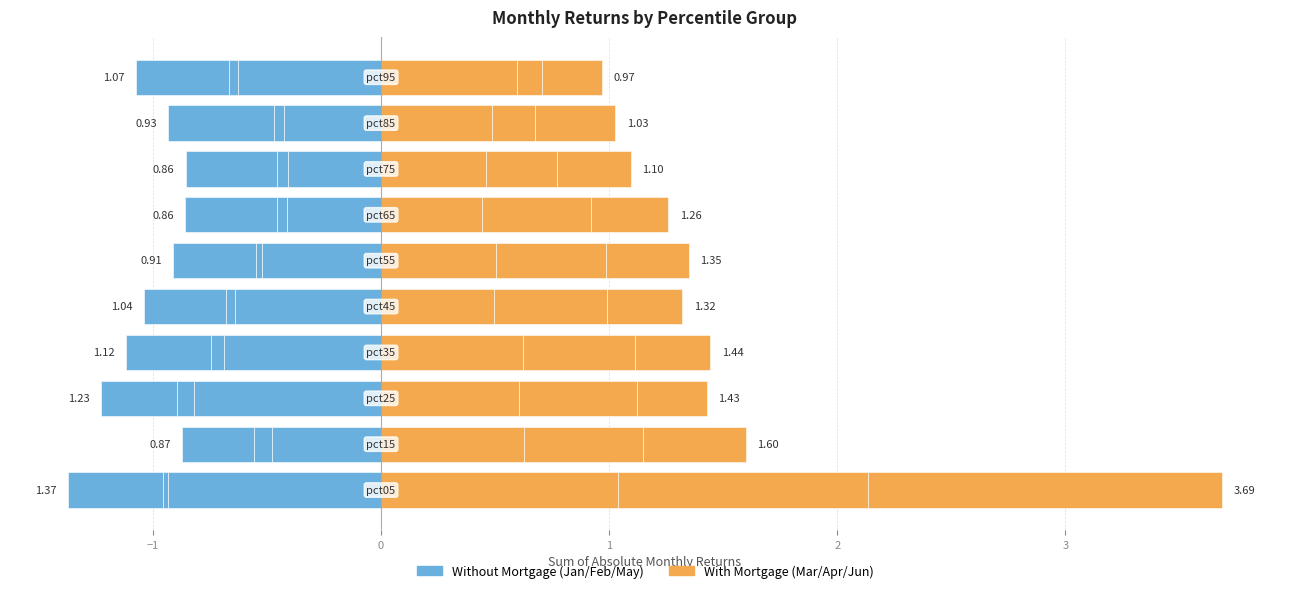

How many bars are there in total?

20